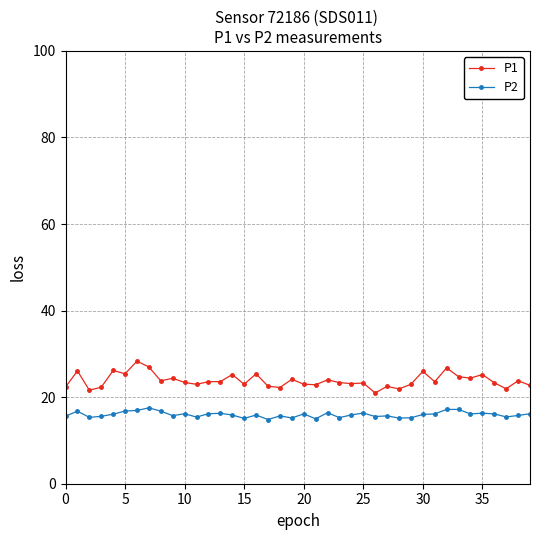

What is the average value of the P2 series?

16.0